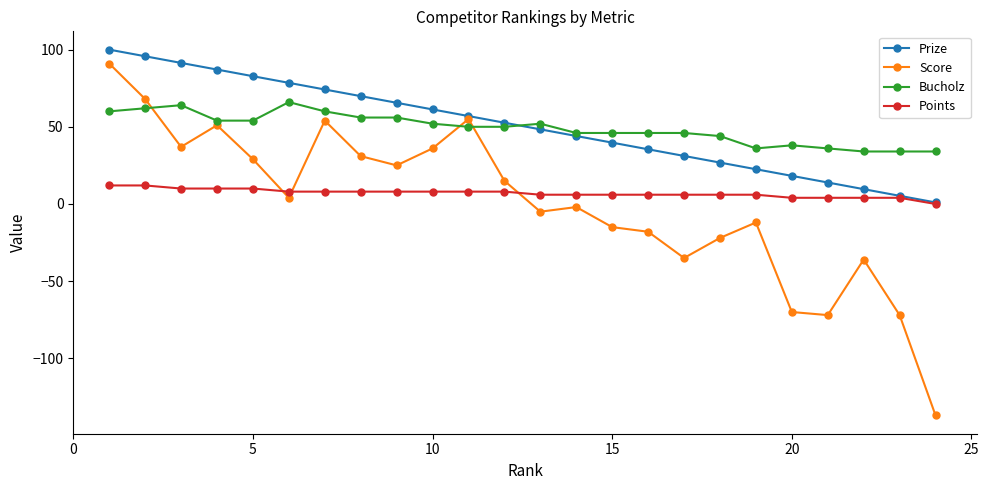

What is the minimum value shown in the chart?

-137.0